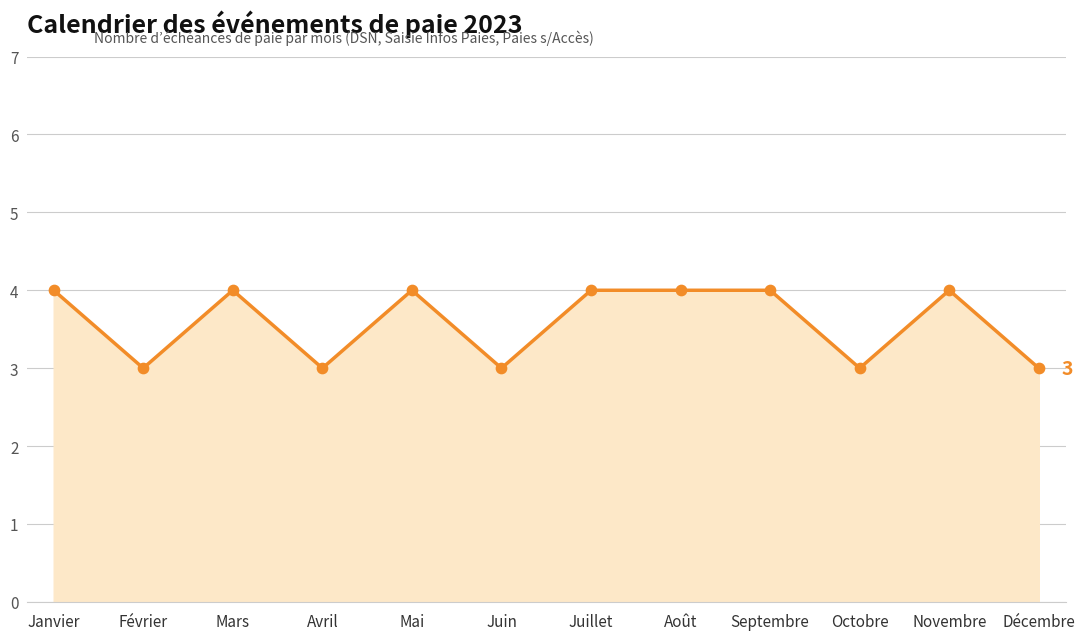

What is the ratio of the value at Mars to the value at Janvier?

1.0